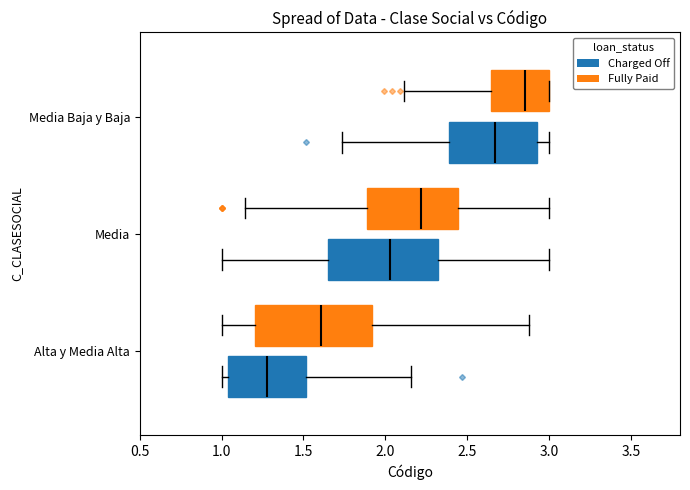

Where does the left whisker of the box for Alta y Media Alta (Fully Paid) end on the x-axis? The values are not printed on the chart, so give them approximately, as read against the axis.

1.00